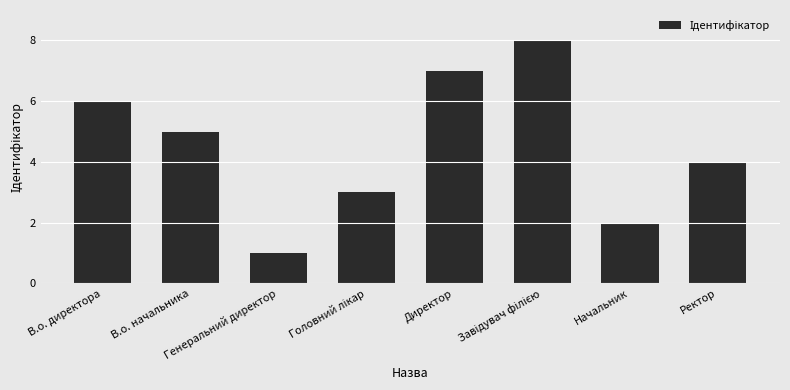

What is the minimum value shown in the chart?

1